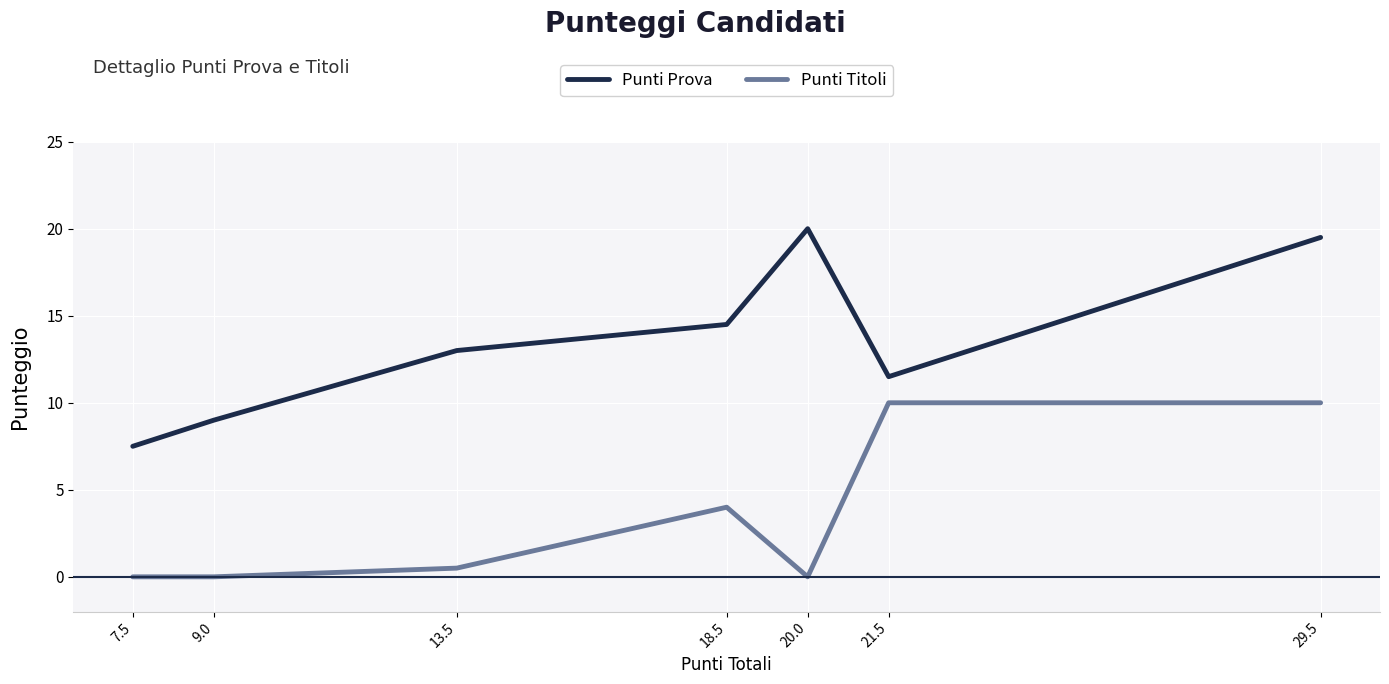

Which series has the largest total across all categories?

Punti Prova